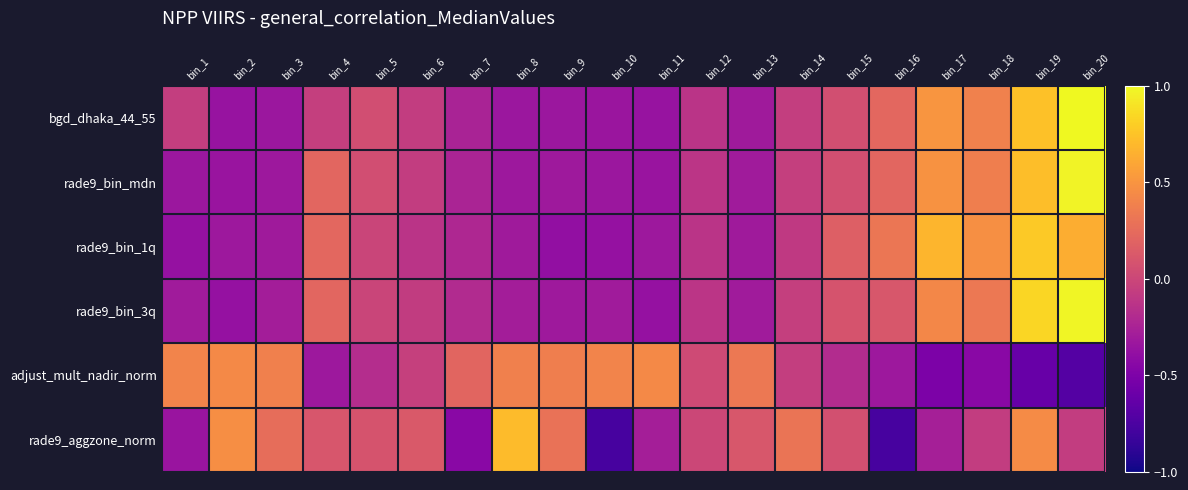

What is the spread (max minus min) of values at bin_10?

1.2